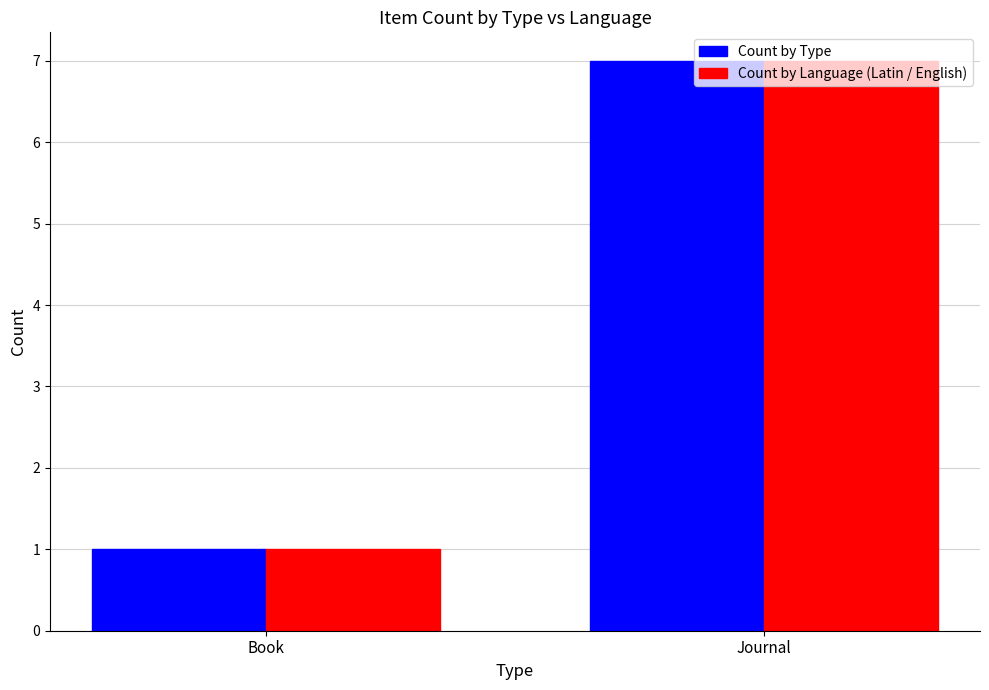

Reading left to right, list all the values displayed in this chart.

Count by Type: 1	7
Count by Language (Latin / English): 1	7